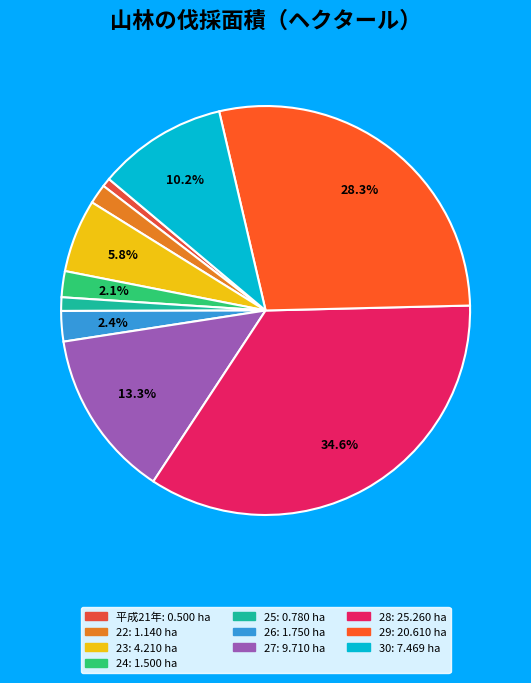

Count the number of slices in the pie.

10